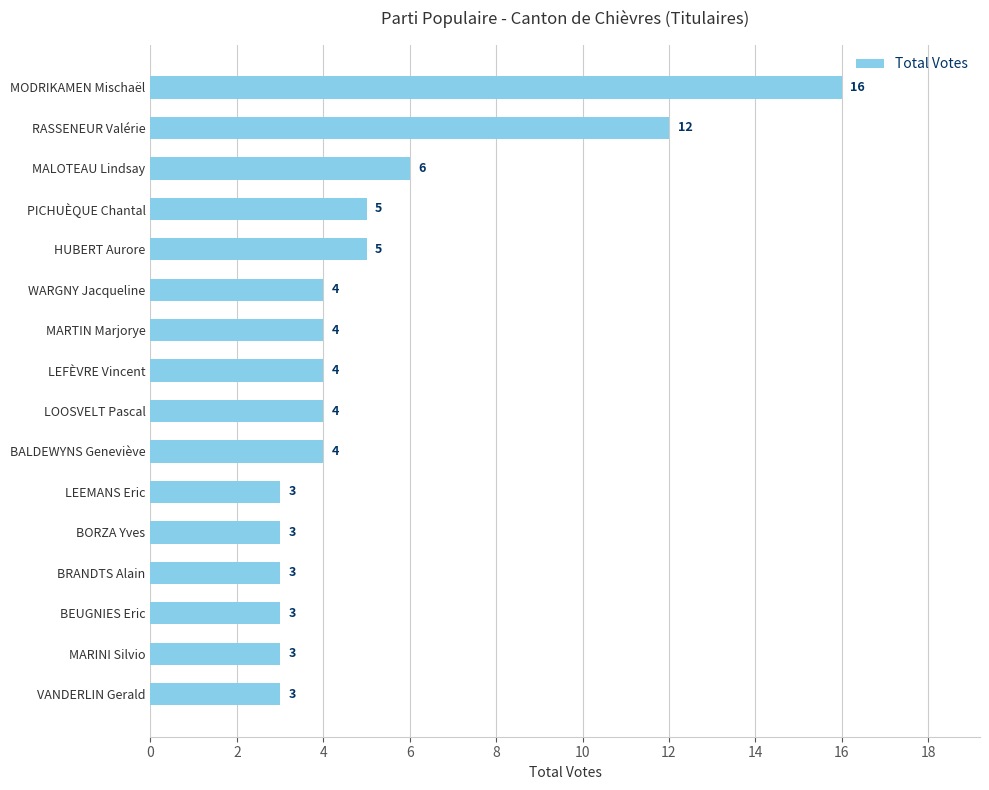

At which label is the value closest to 9?

MALOTEAU Lindsay